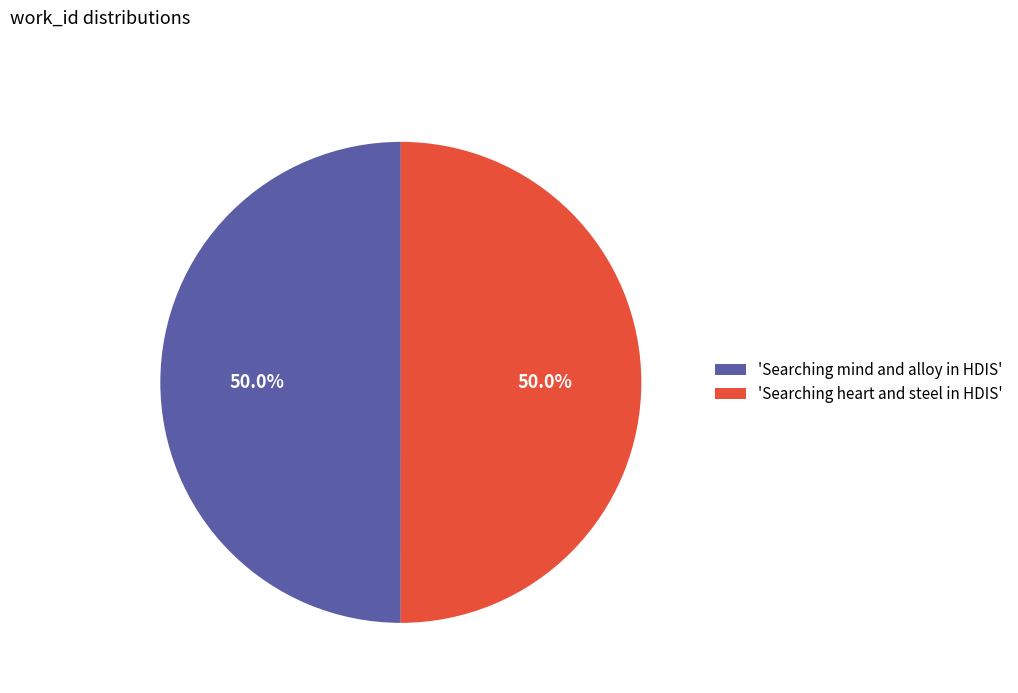

Combined, what portion of the pie is 'Searching mind and alloy in HDIS' and 'Searching heart and steel in HDIS'?

100.0%